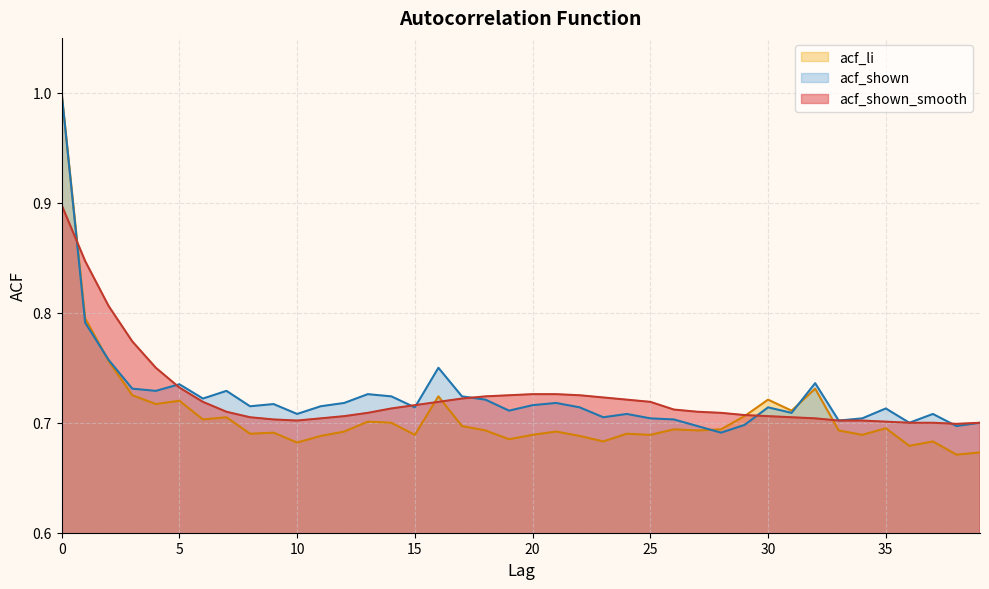

How many intersections are there between acf_li and acf_shown_smooth?

5